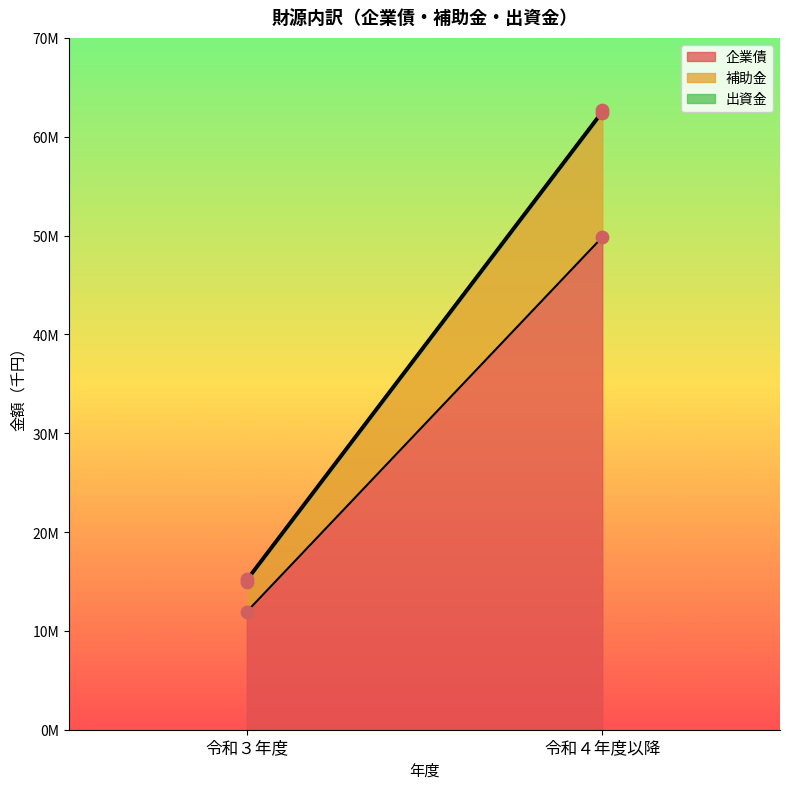

What are all the series names shown in the legend?

企業債, 補助金, 出資金